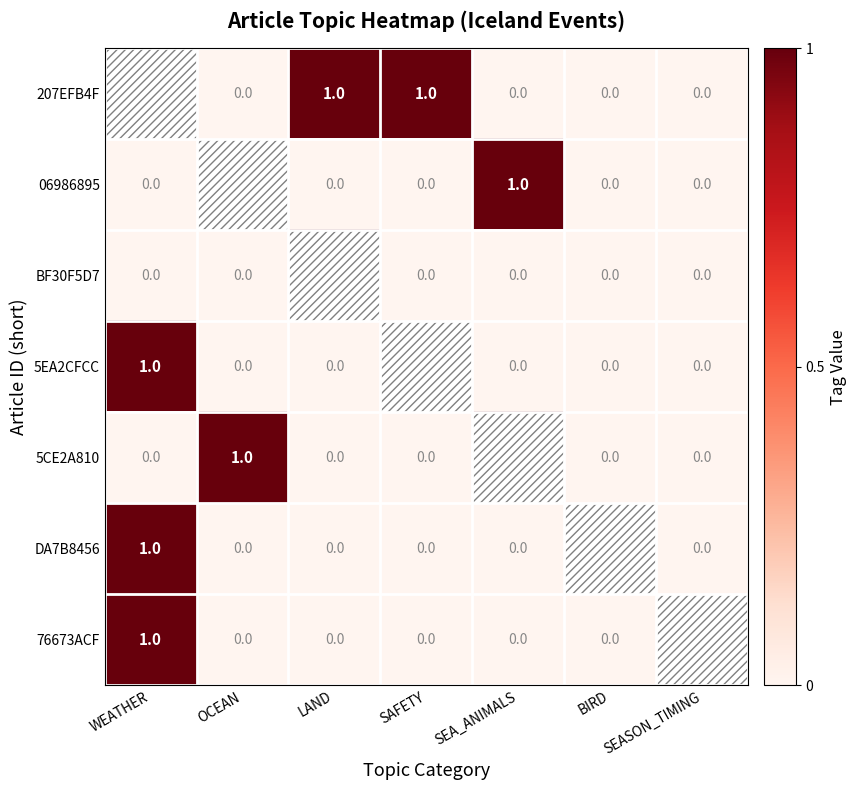

Is it true that 207EFB4F equals 2 at SAFETY?

False